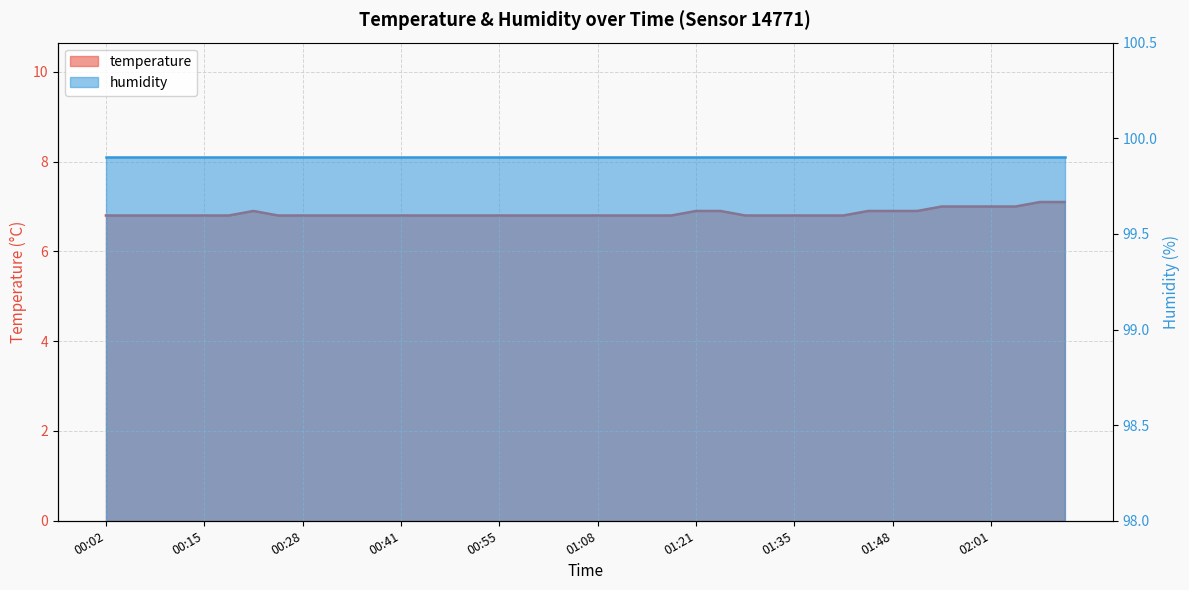

Reading right to left, extract all data points from this chart.

7.1	7.1	7.0	7.0	7.0	7.0	6.9	6.9	6.9	6.8	6.8	6.8	6.8	6.8	6.9	6.9	6.8	6.8	6.8	6.8	6.8	6.8	6.8	6.8	6.8	6.8	6.8	6.8	6.8	6.8	6.8	6.8	6.8	6.9	6.8	6.8	6.8	6.8	6.8	6.8